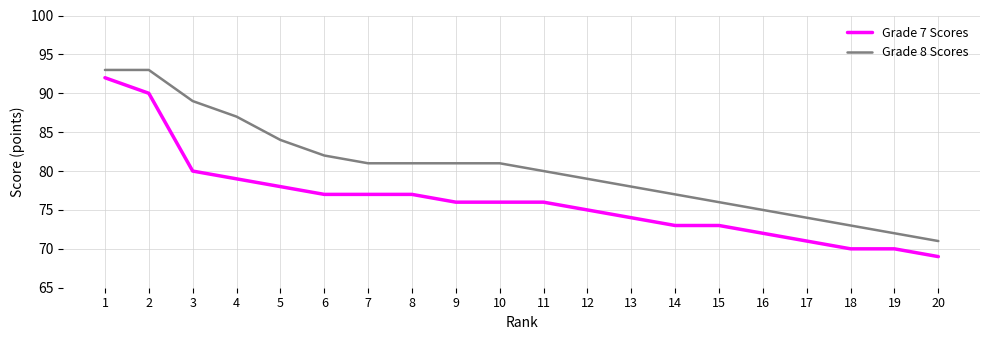

At 18, list the series in order from largest to smallest.

Grade 8 Scores, Grade 7 Scores